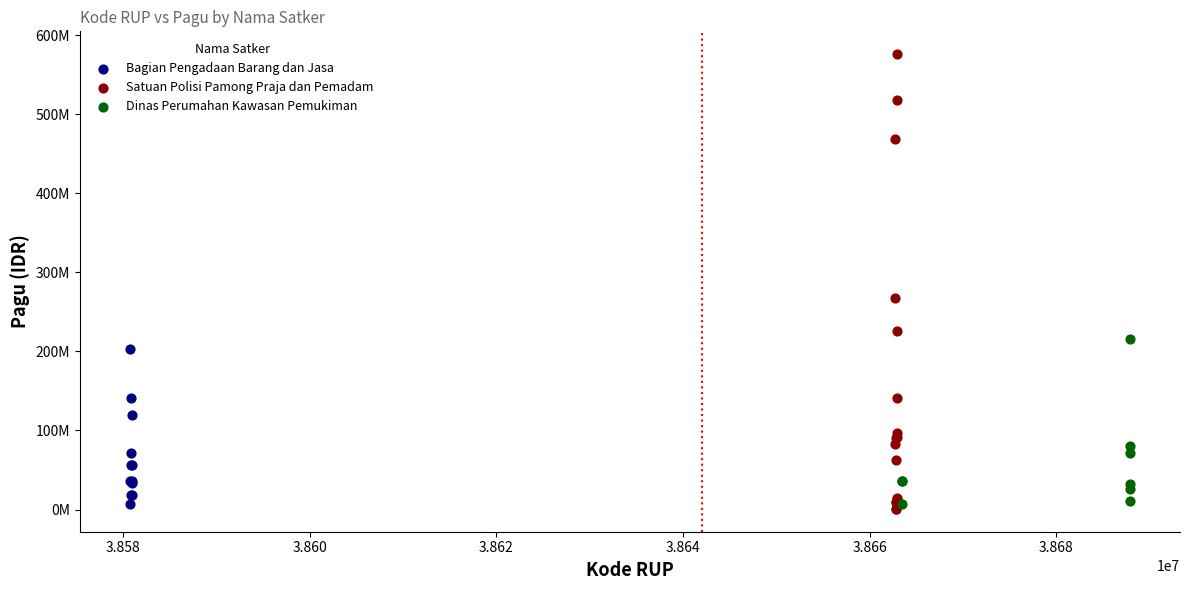

Which series has the largest Y range (max minus min)?

Satuan Polisi Pamong Praja dan Pemadam